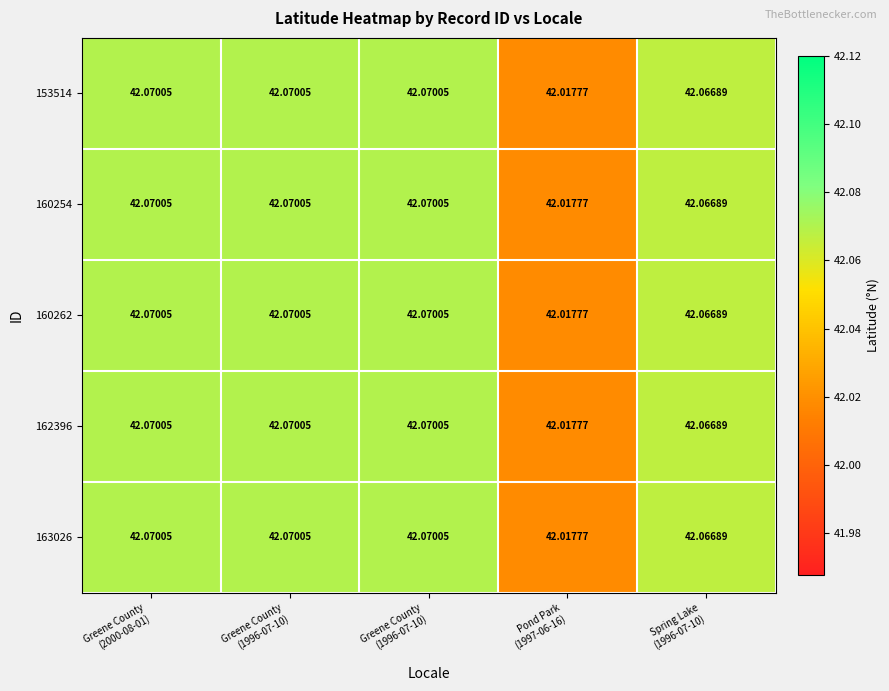

Which series has the largest range (max minus min)?

153514